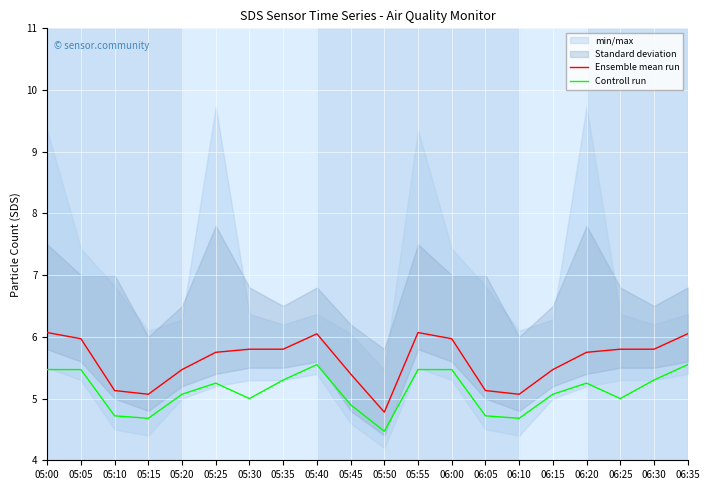

At how many categories does at least one series exceed 5?

19